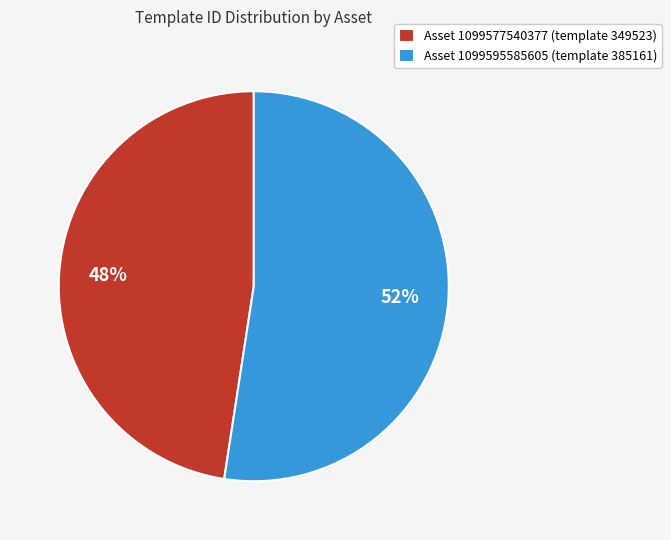

How many segments does this pie chart have?

2